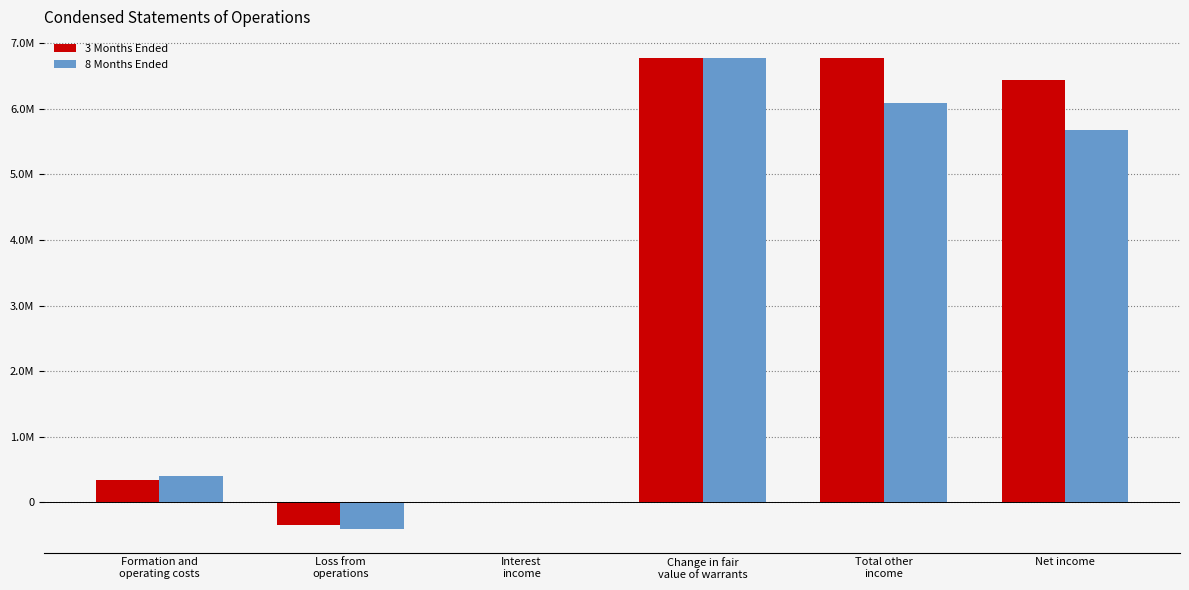

Reading right to left, transcribe all the data shown in this chart.

3 Months Ended: 6437547	6776977	6775674	1303	-339430	339430
8 Months Ended: 5680368	6086435	6775674	1303	-406067	406067